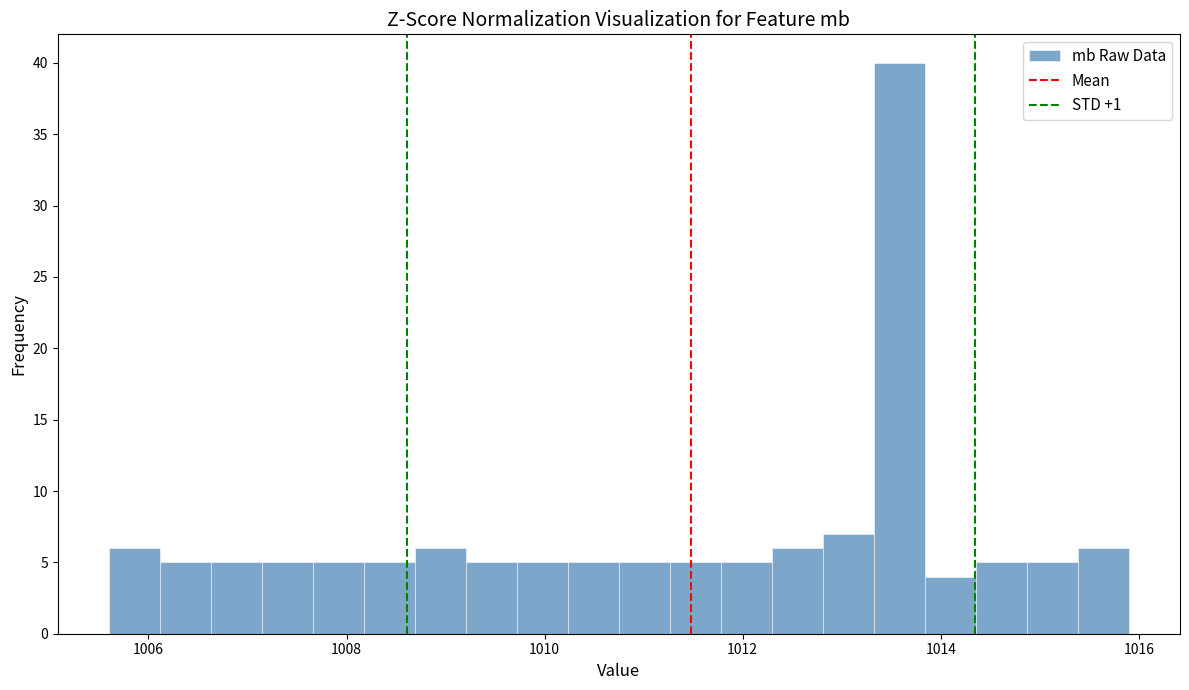

Read against the x-axis, roughly where is the centre of the tallest bar?

1013.6